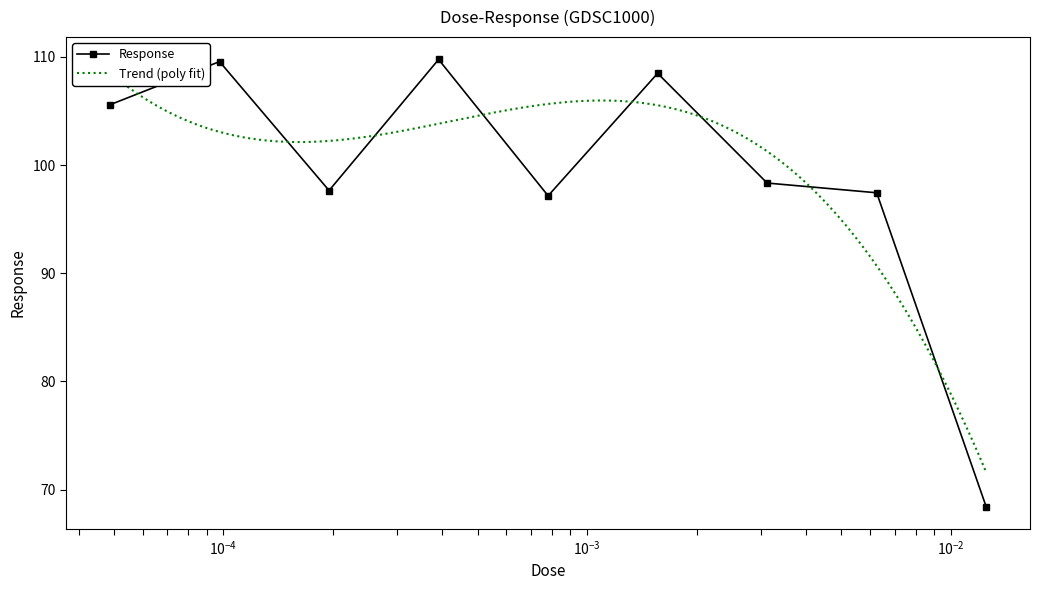

True or false: Response has more than 2 interior local peaks.

True